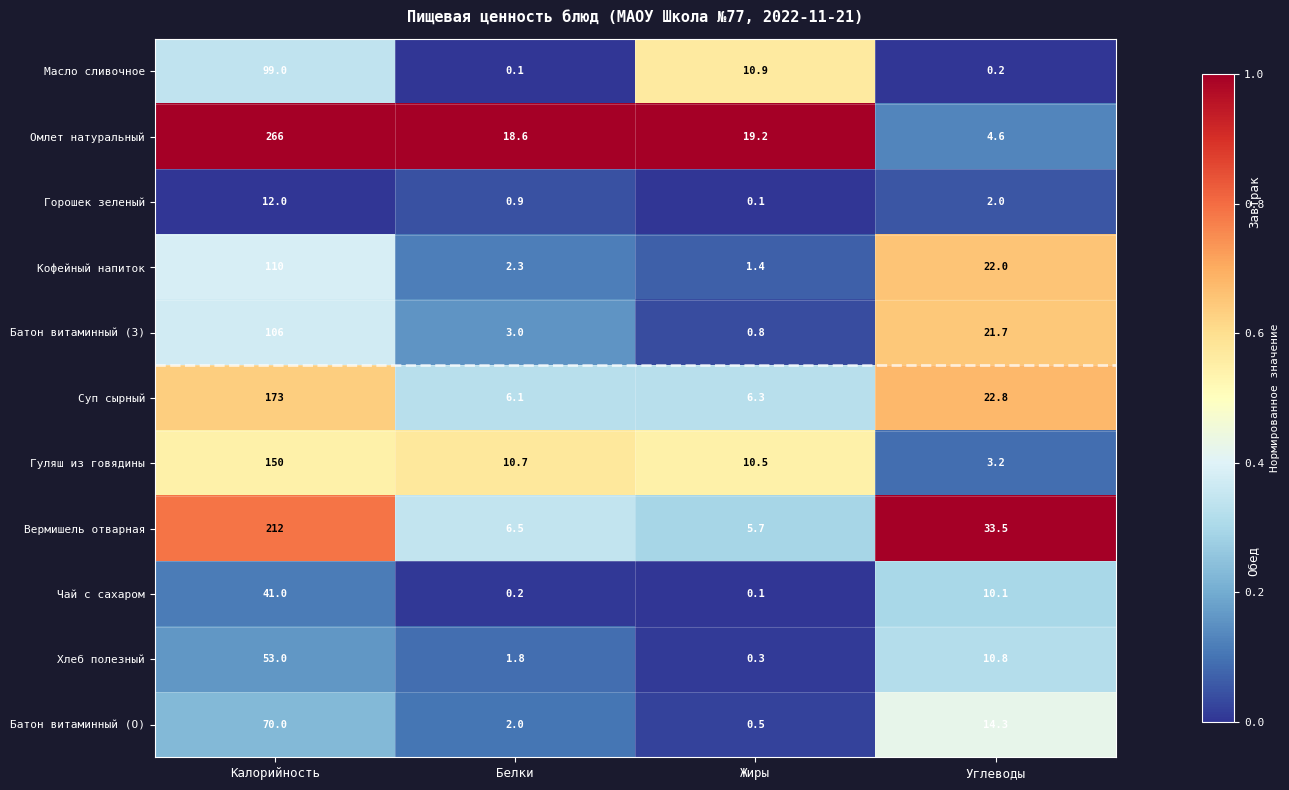

Is it true that Суп сырный equals 6.1 at Белки?

True